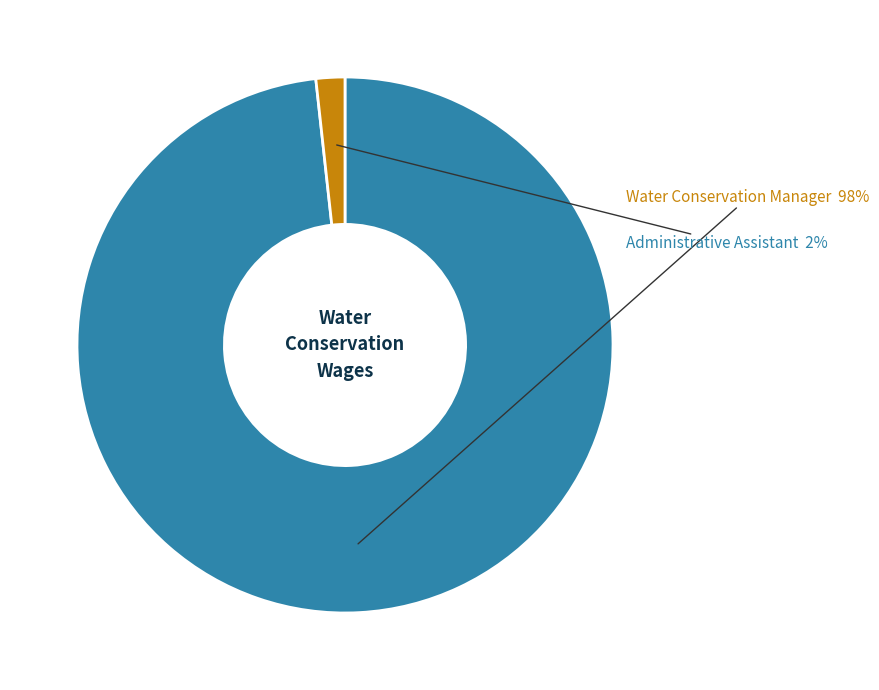

Is there any slice that represents more than half of the pie?

Yes